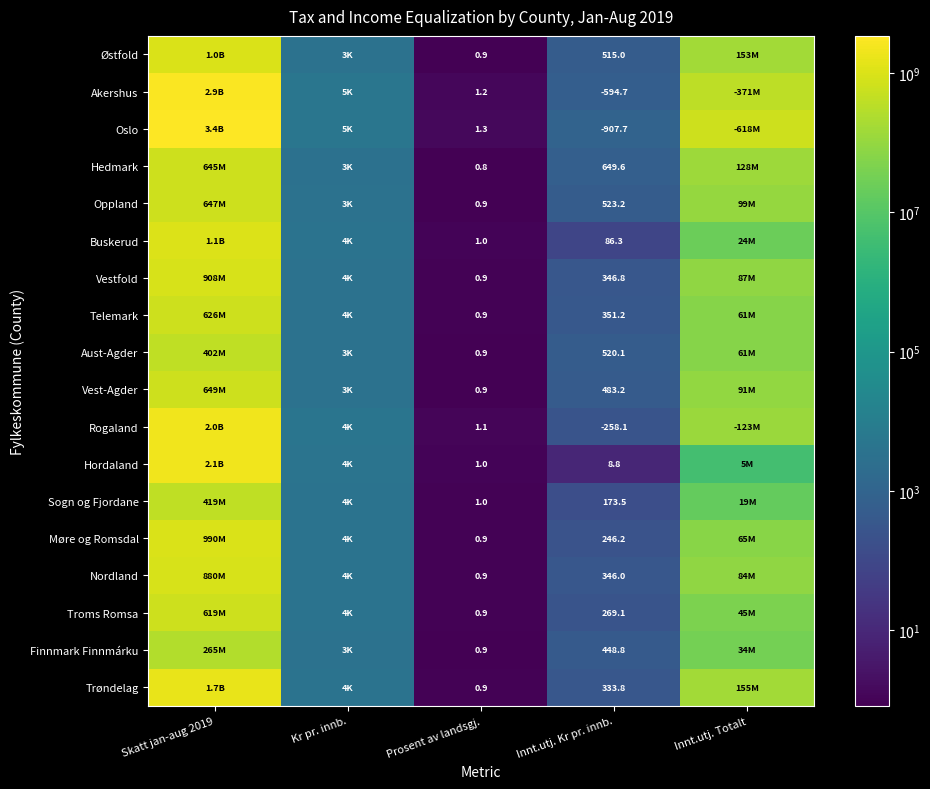

At which label does Aust-Agder first exceed 3416?

Skatt jan-aug 2019